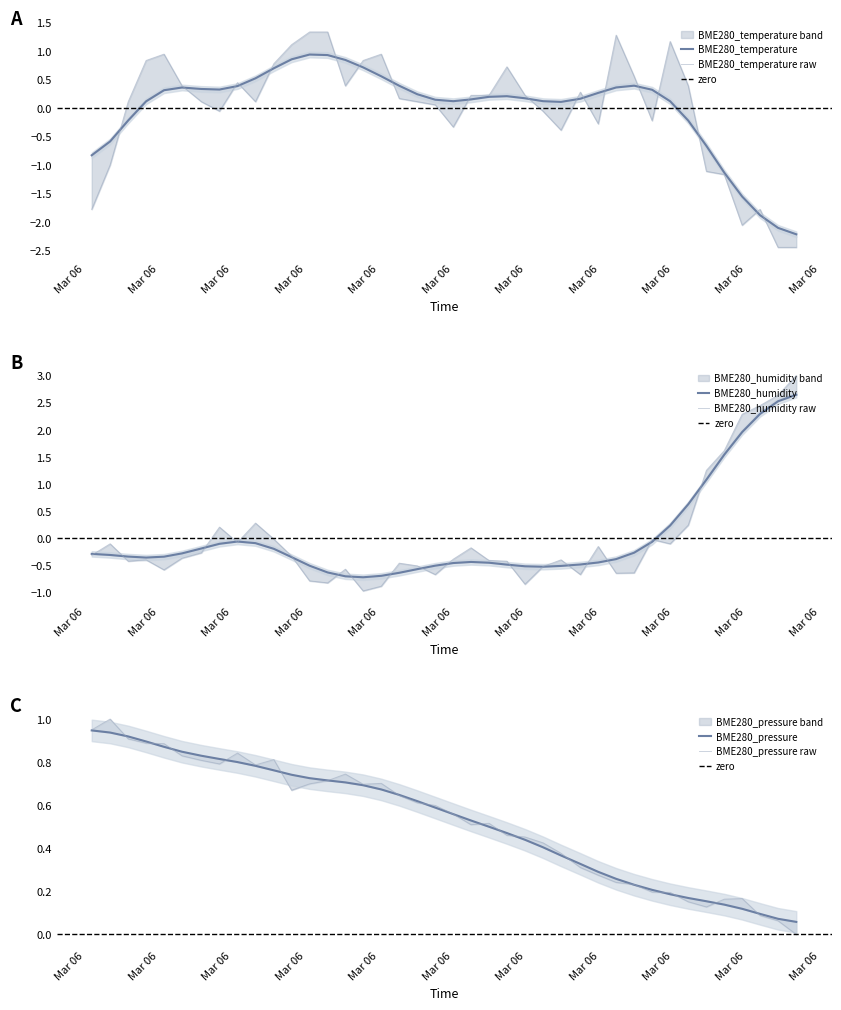

Does the chart have visible grid lines?

No